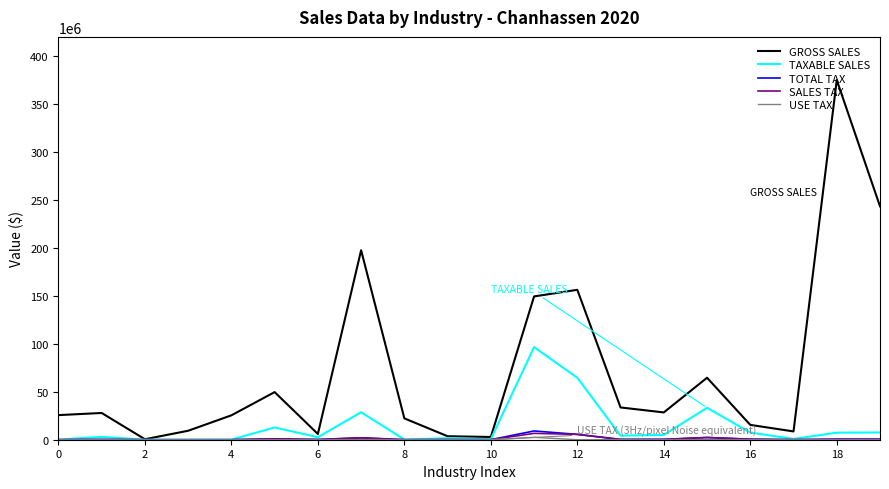

What is the greatest value displayed?

375088259